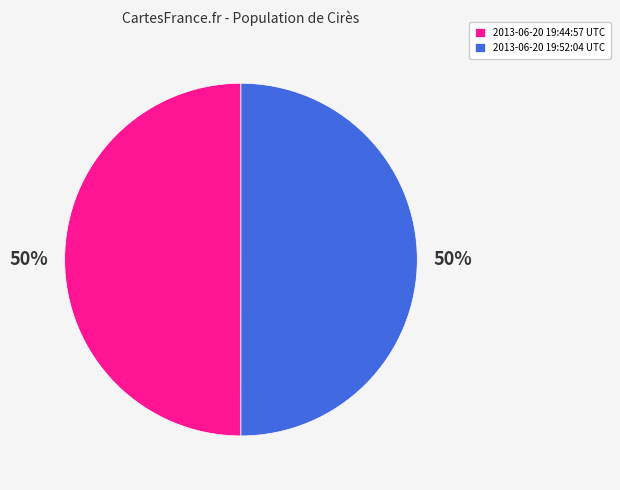

To the nearest percent, what is the average slice percentage?

50%